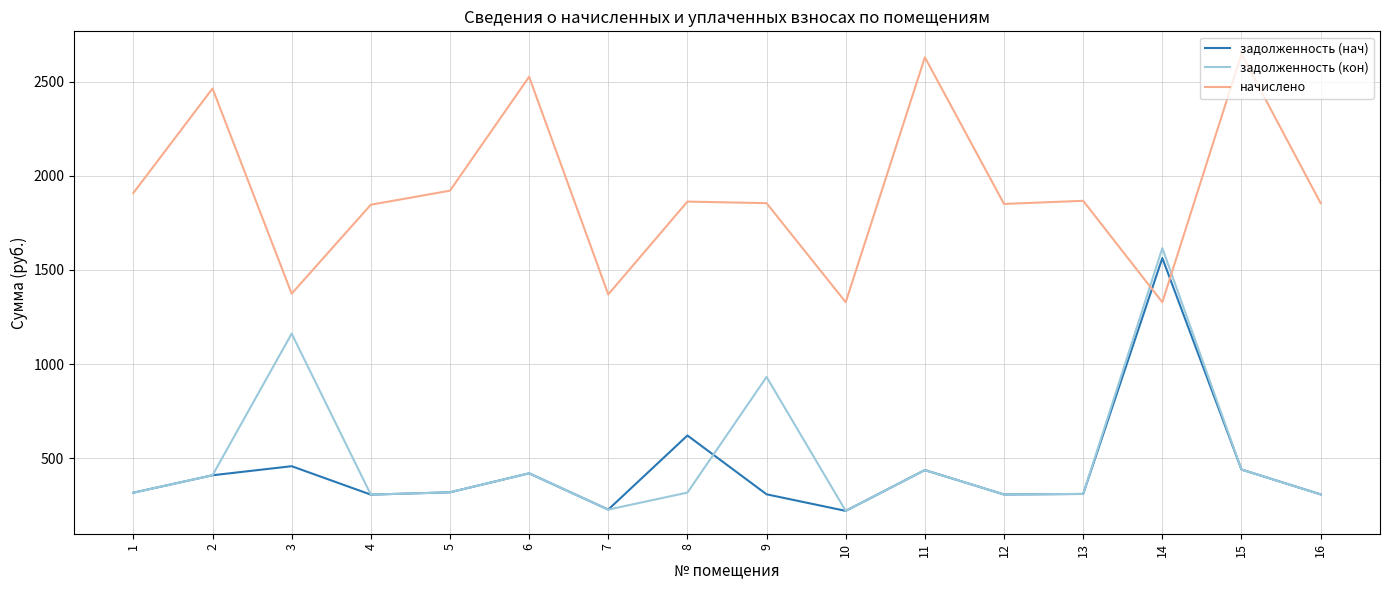

Which category has the highest value in the задолженность (кон) series?

14